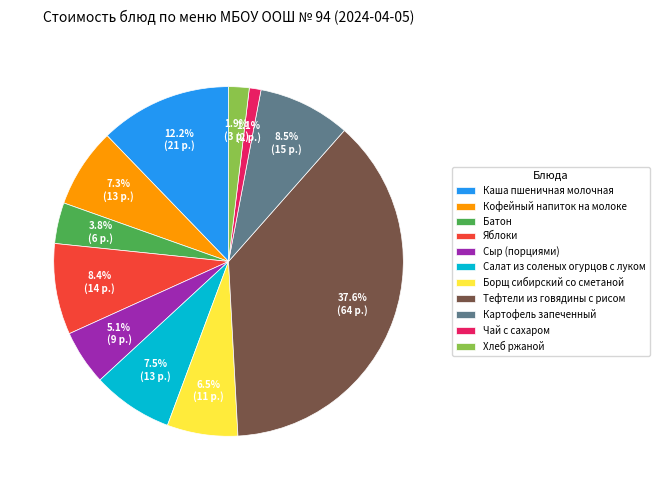

Which category has the biggest portion of the pie?

Тефтели из говядины с рисом